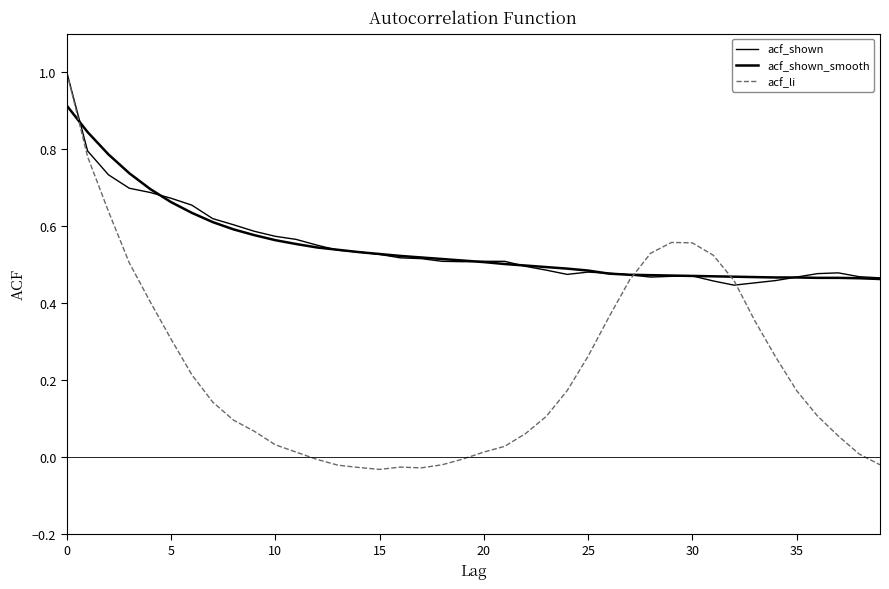

At how many categories does at least one series exceed 0?

40